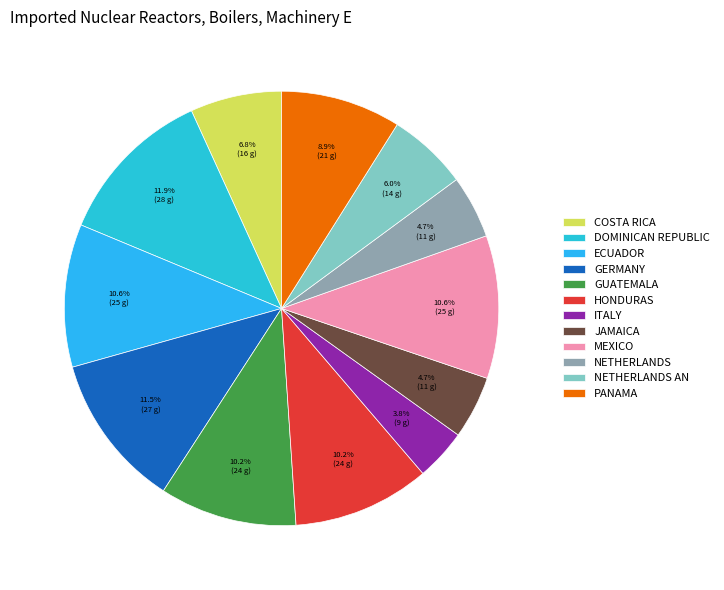

How many segments does this pie chart have?

12